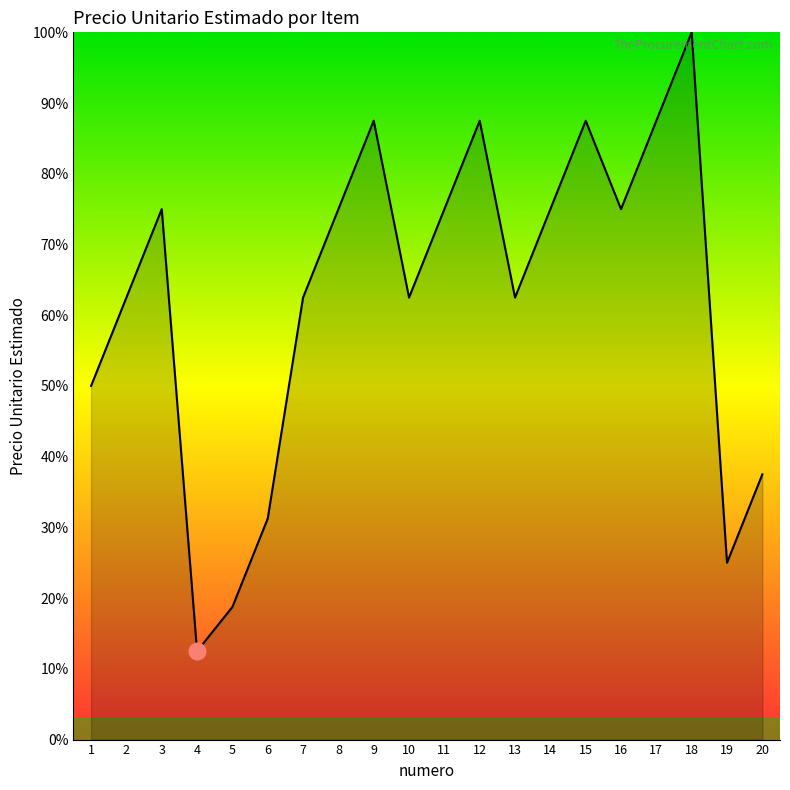

How many lines are shown in the chart?

1